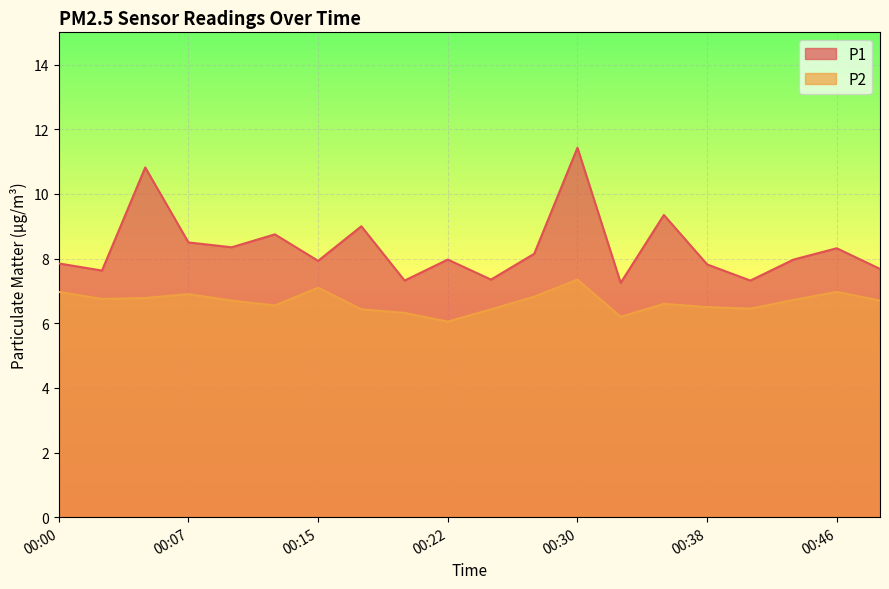

Does the chart display data point markers on the line(s)?

No